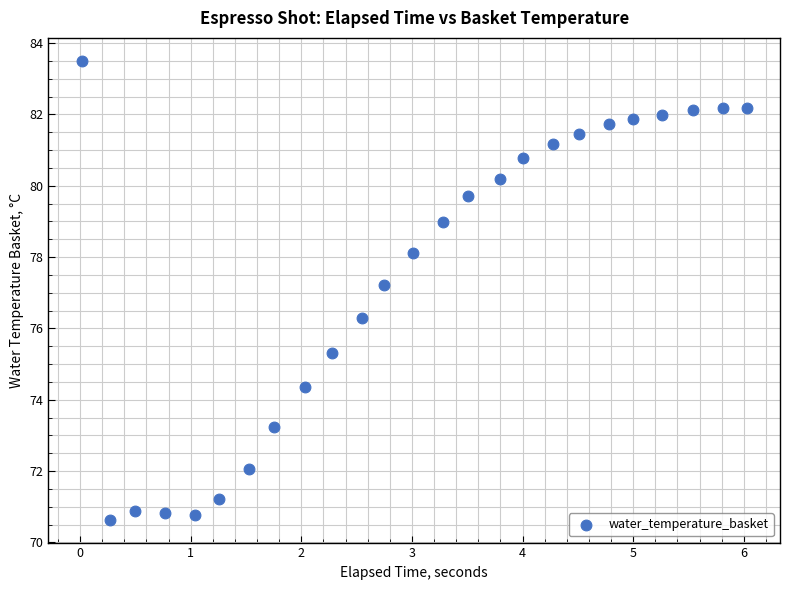

What Y value in the scatter plot is closest to 77?

77.2